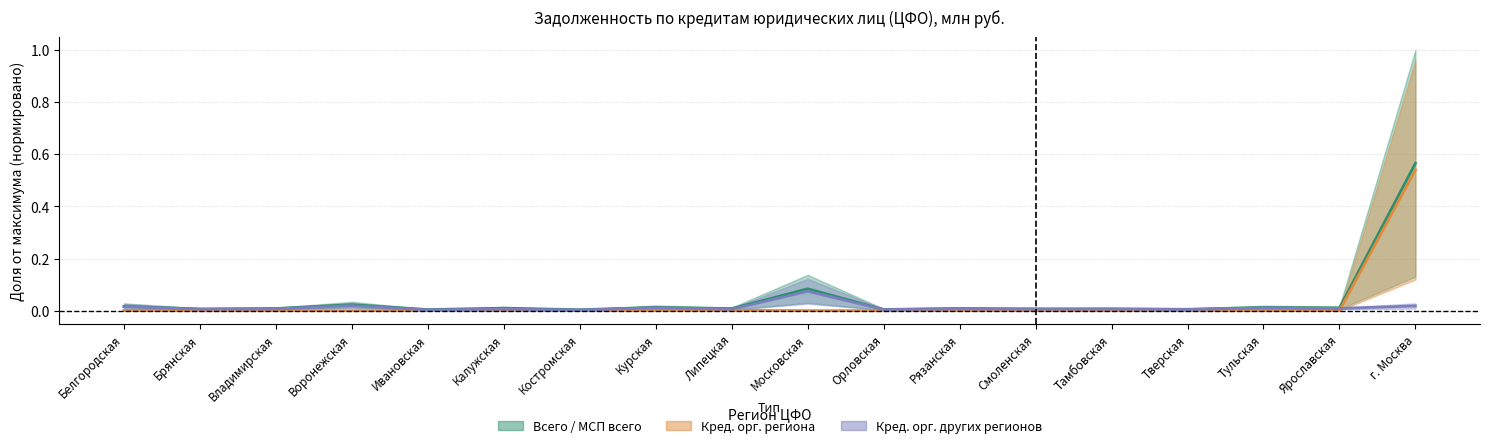

Does the chart have visible grid lines?

Yes